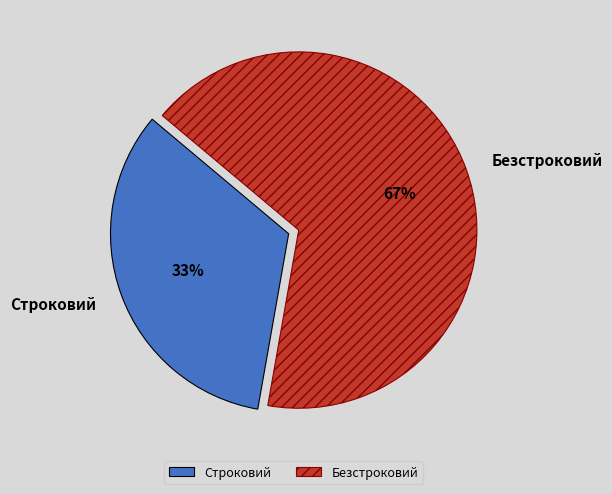

Rank the categories by value from highest to lowest.

Безстроковий, Строковий